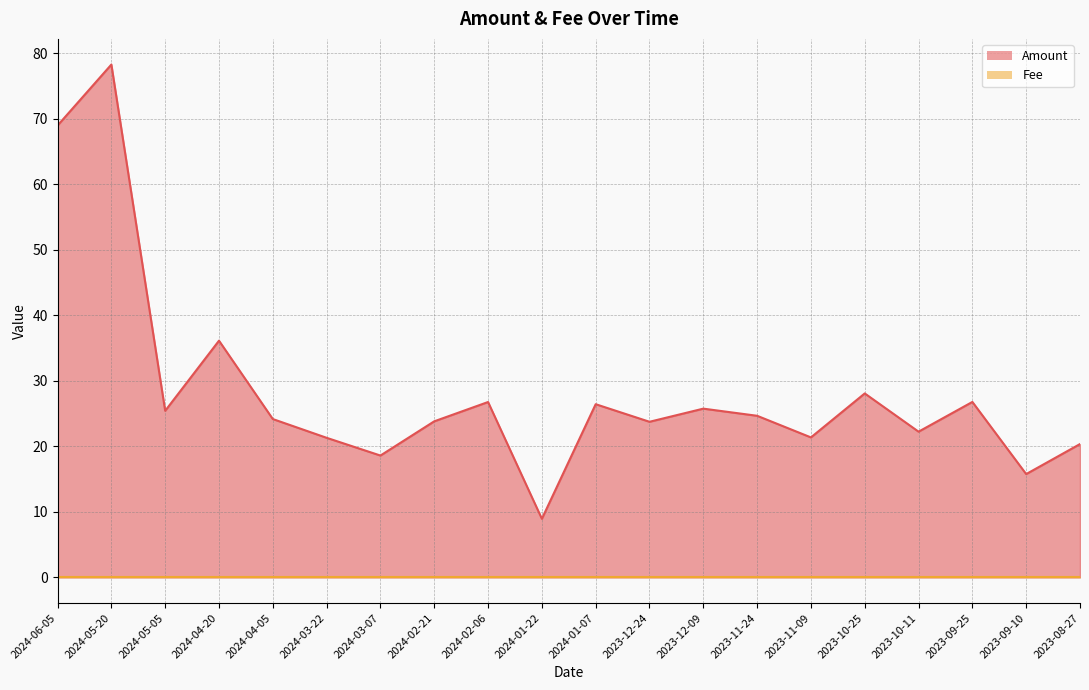

Reading right to left, list all the values displayed in this chart.

20.3	15.8	26.8	22.2	28.1	21.4	24.7	25.7	23.7	26.4	8.9	26.8	23.8	18.6	21.3	24.2	36.1	25.4	78.2	68.9